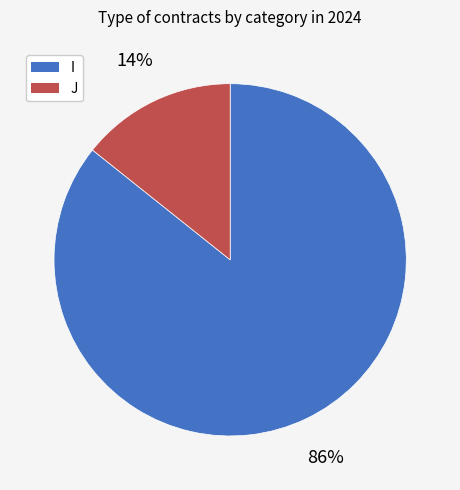

The I slice represents 86% of the pie. True or false?

True